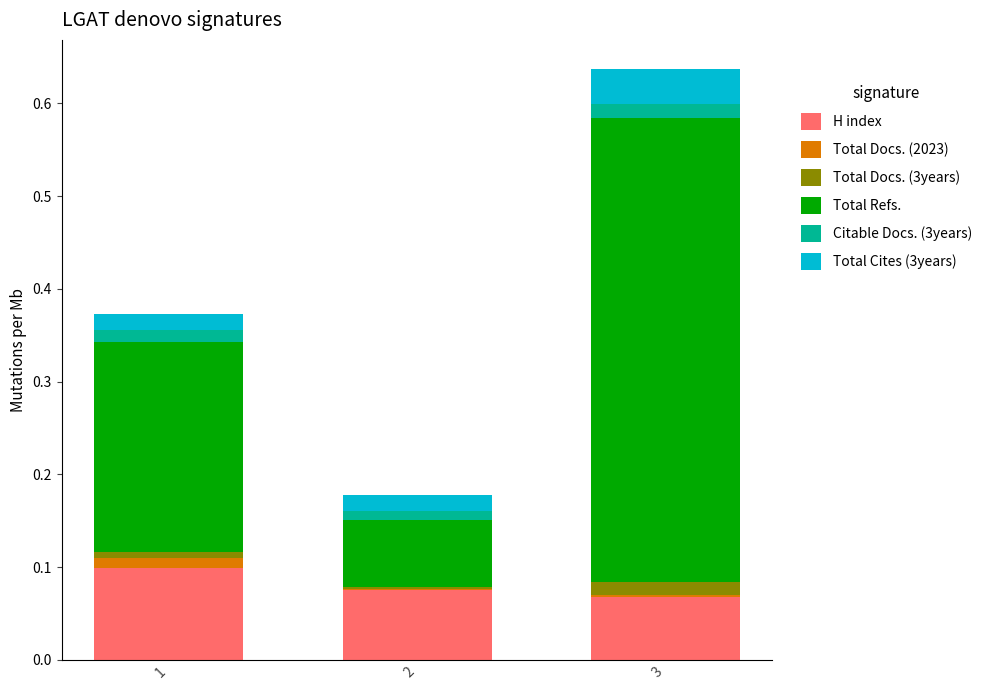

At which category is the sum across all series the highest?

3